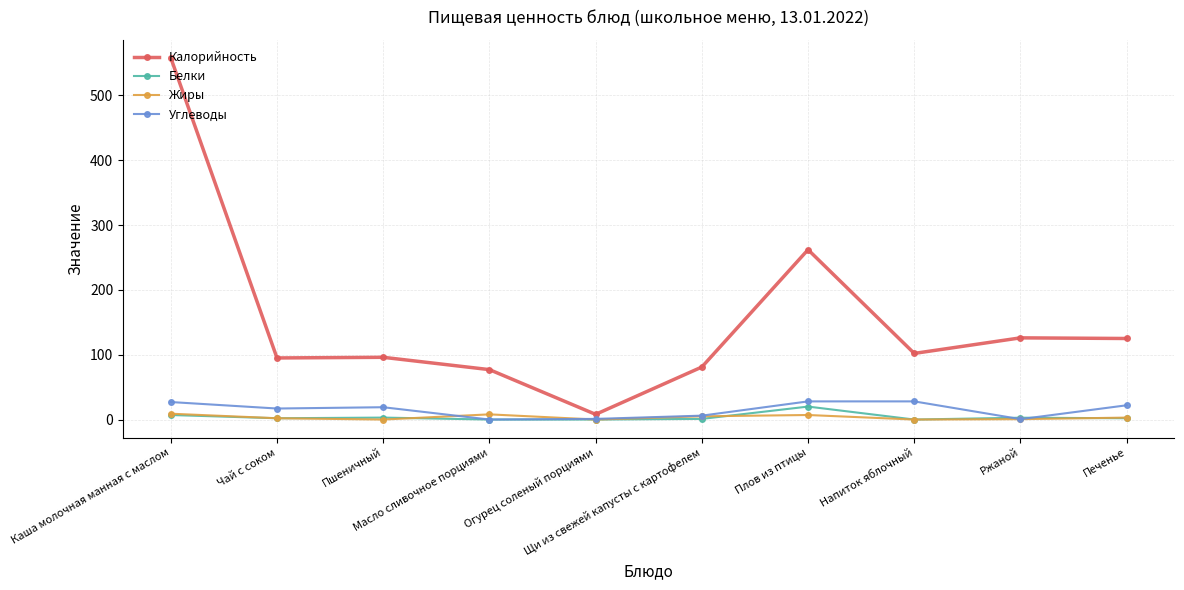

True or false: Жиры has more than 0 interior local peaks.

True